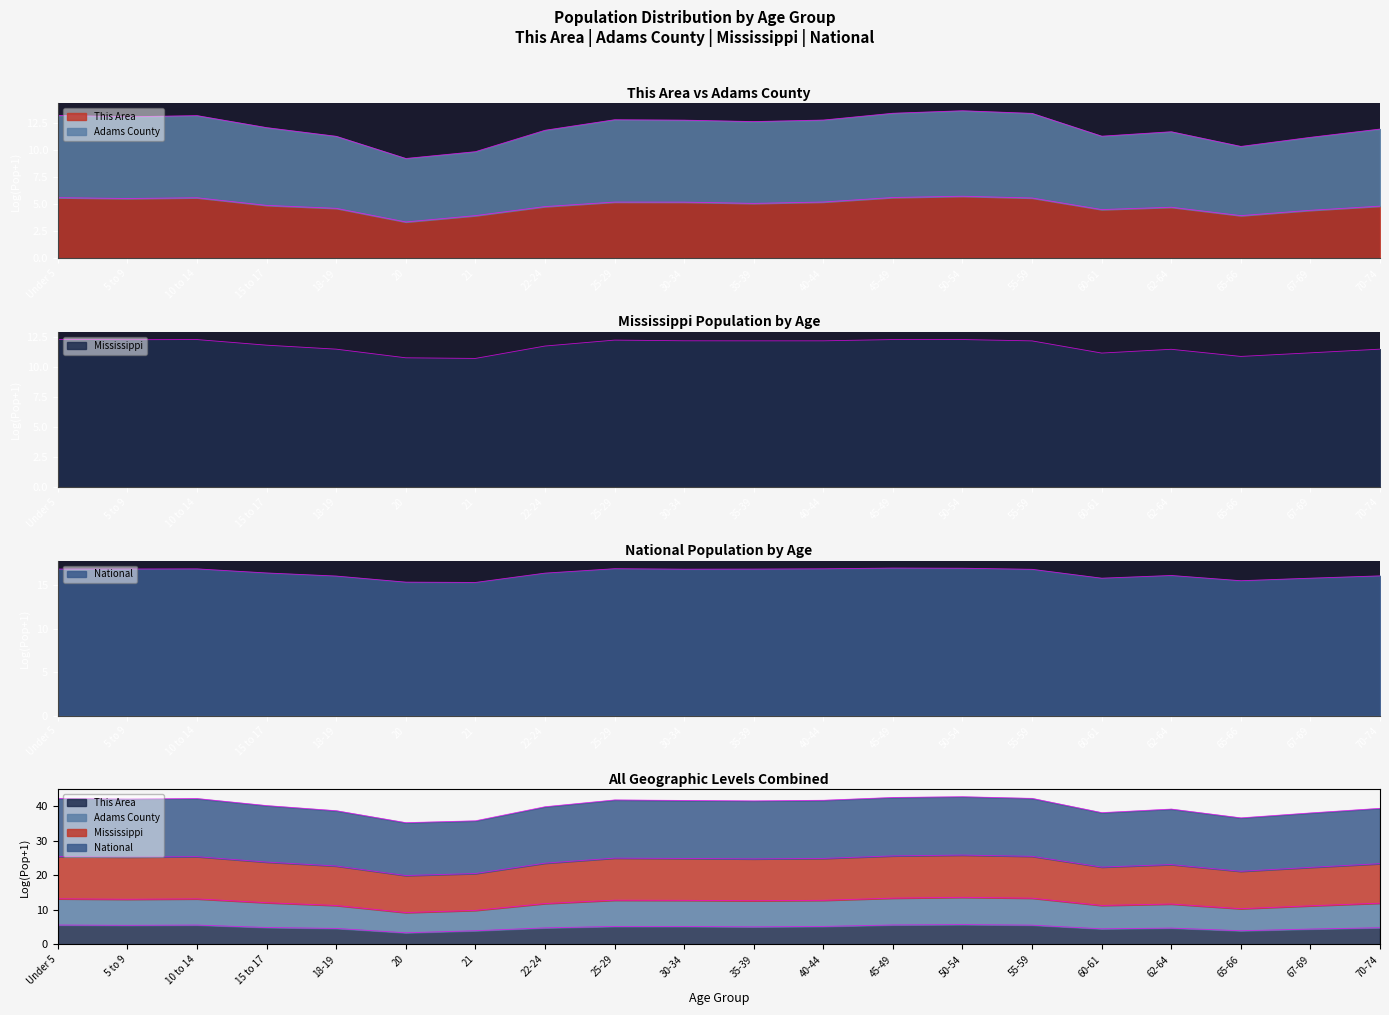

Reading left to right, extract all data points from this chart.

Mississippi: Under 5=12.3	5 to 9=12.2	10 to 14=12.2	15 to 17=11.8	18-19=11.5	20=10.7	21=10.7	22-24=11.7	25-29=12.2	30-34=12.1	35-39=12.1	40-44=12.1	45-49=12.2	50-54=12.2	55-59=12.1	60-61=11.1	62-64=11.4	65-66=10.8	67-69=11.1	70-74=11.5
National: Under 5=16.8	5 to 9=16.8	10 to 14=16.8	15 to 17=16.4	18-19=16.0	20=15.3	21=15.3	22-24=16.4	25-29=16.9	30-34=16.8	35-39=16.8	40-44=16.9	45-49=16.9	50-54=16.9	55-59=16.8	60-61=15.8	62-64=16.1	65-66=15.5	67-69=15.8	70-74=16.0